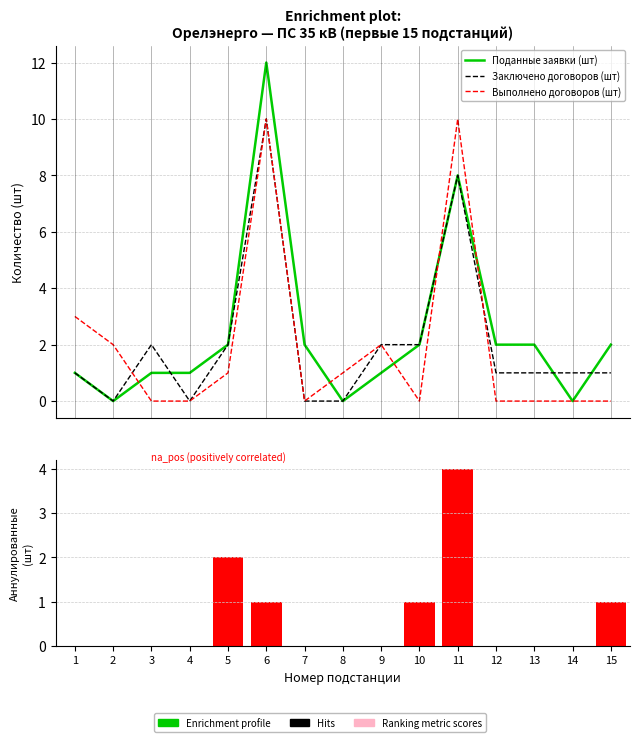

What is the average value of the Заключено договоров (шт) series?

2